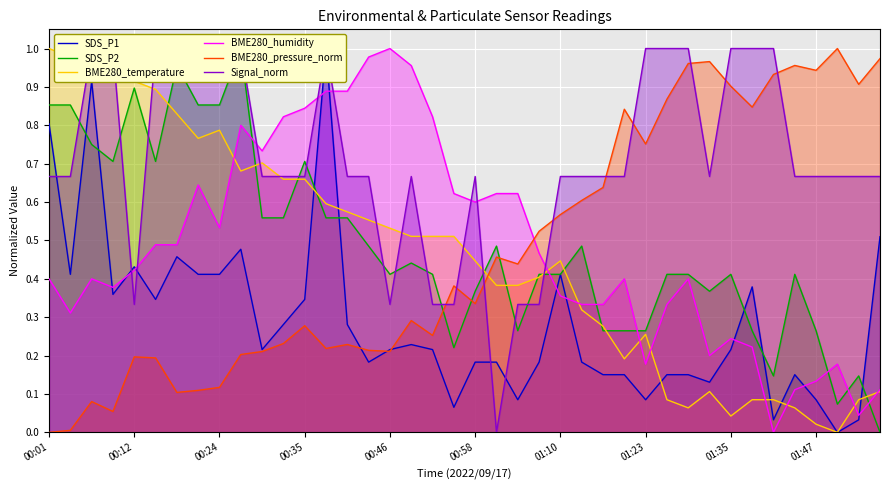

Which series ends up on top after the final intersection of BME280_pressure_norm and BME280_temperature?

BME280_pressure_norm